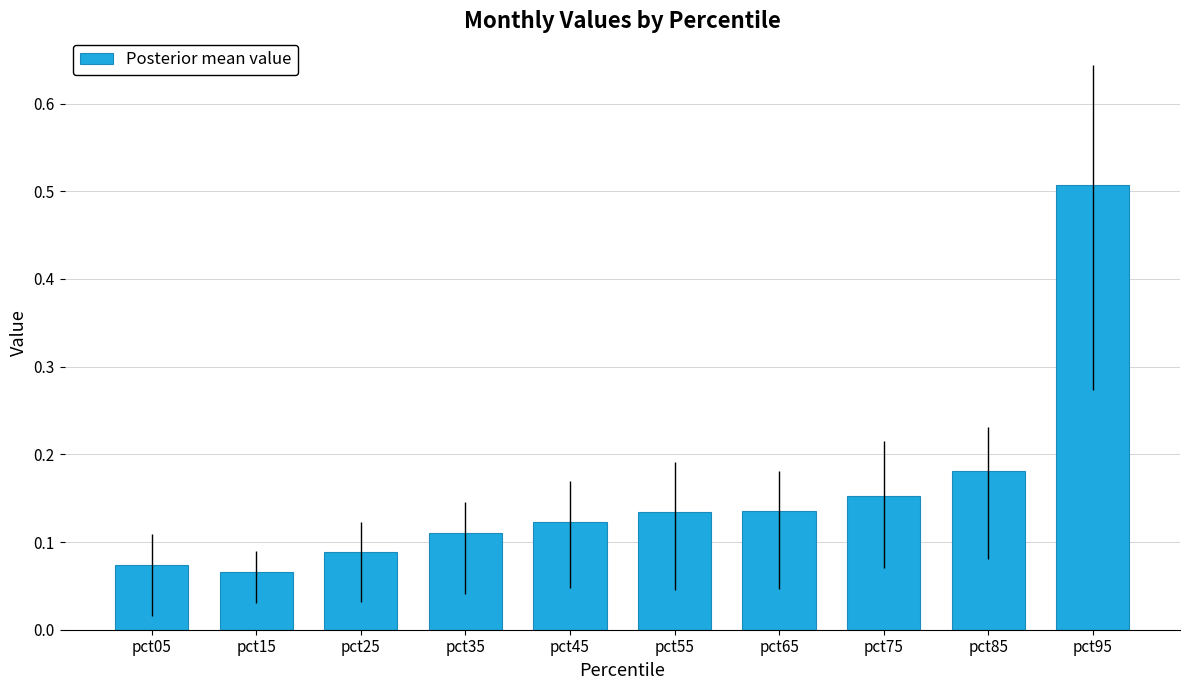

Count the number of categories in the chart.

10